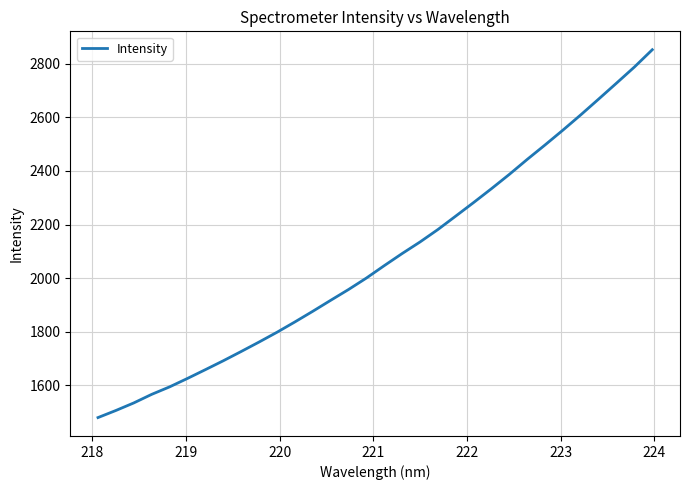

Count the number of values greater than 2046.

16